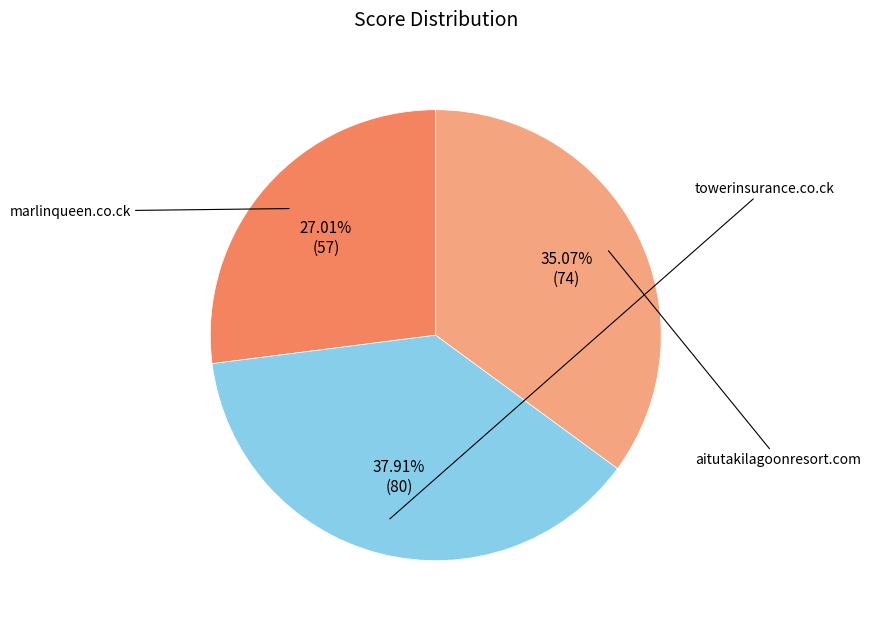

To the nearest percent, what is the difference between the largest and smallest slice percentages?

11%